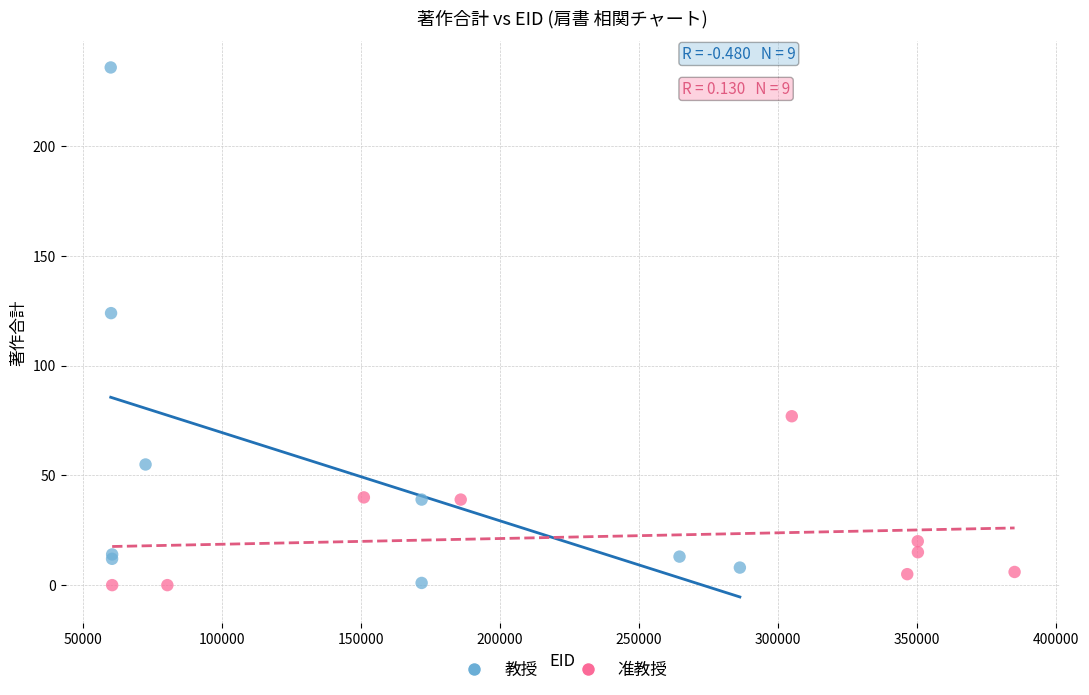

Which series has the widest spread of Y values?

教授